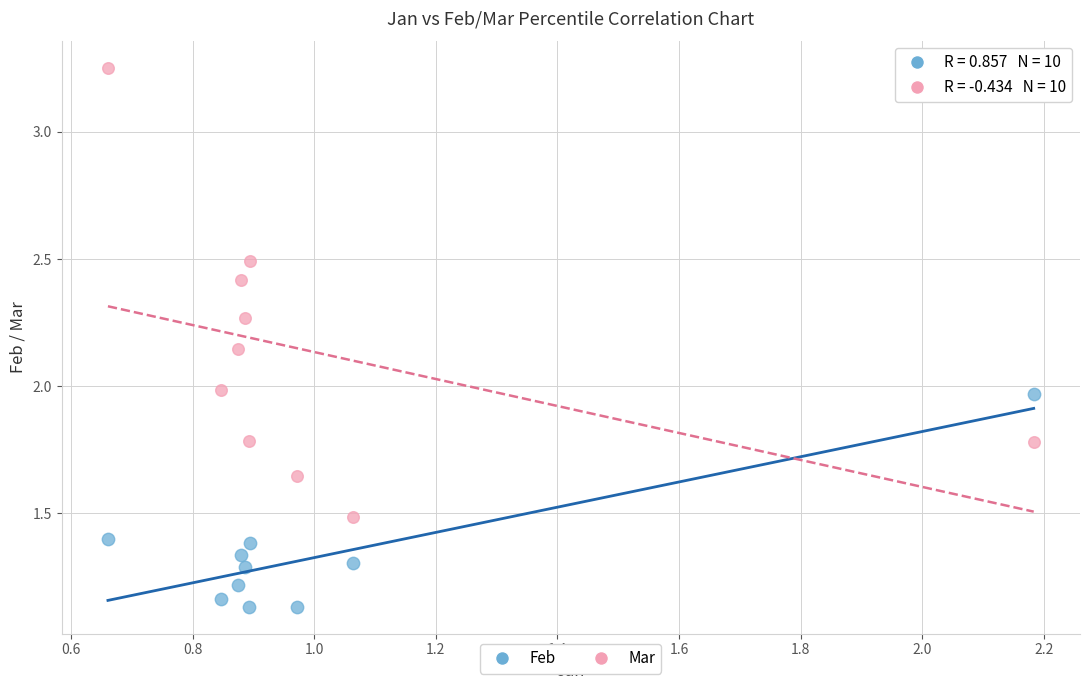

Across all data points, what is the range of X values (max minus min)?

1.5